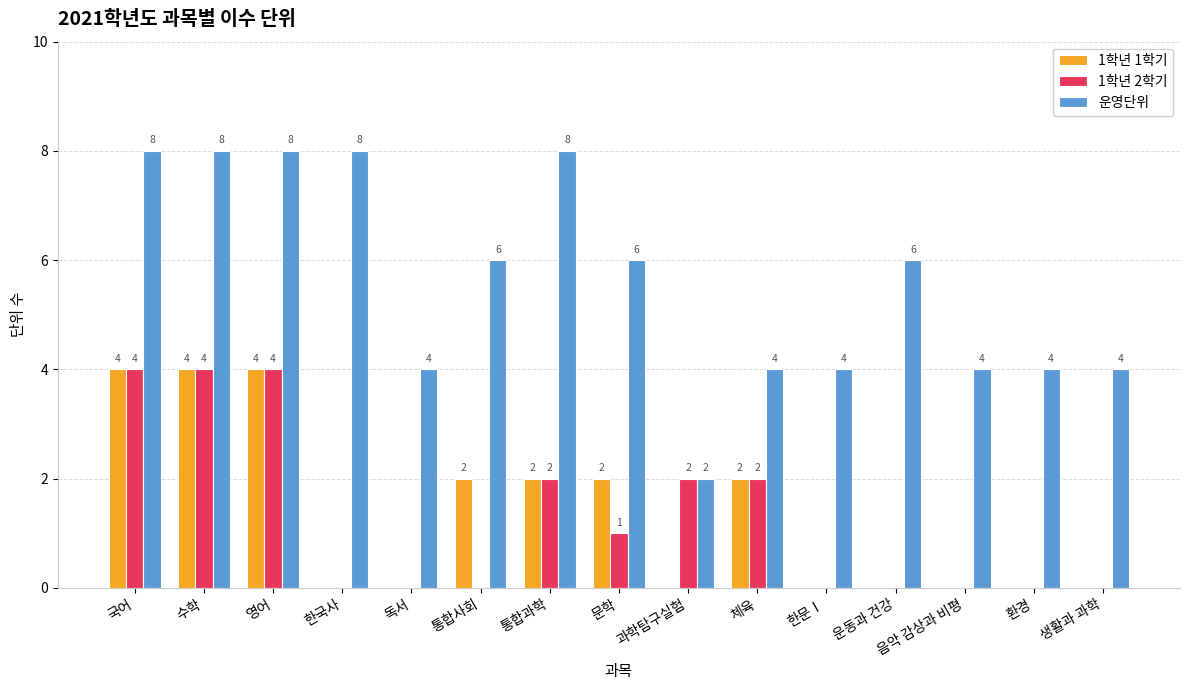

How many groups of bars are there?

15